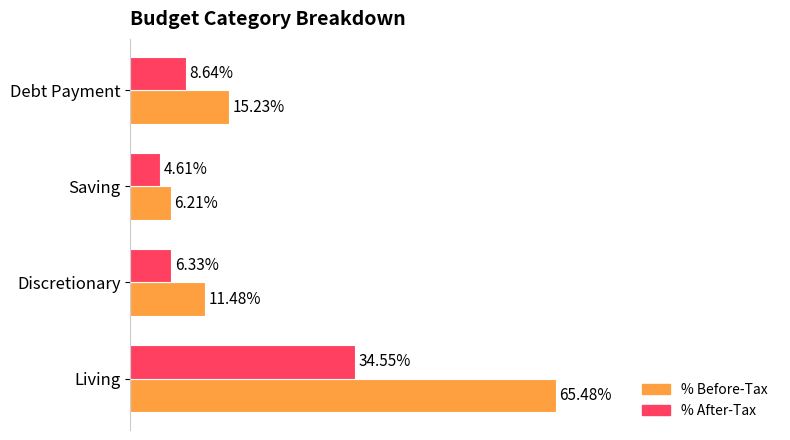

Which category has the highest value in the % Before-Tax series?

Living